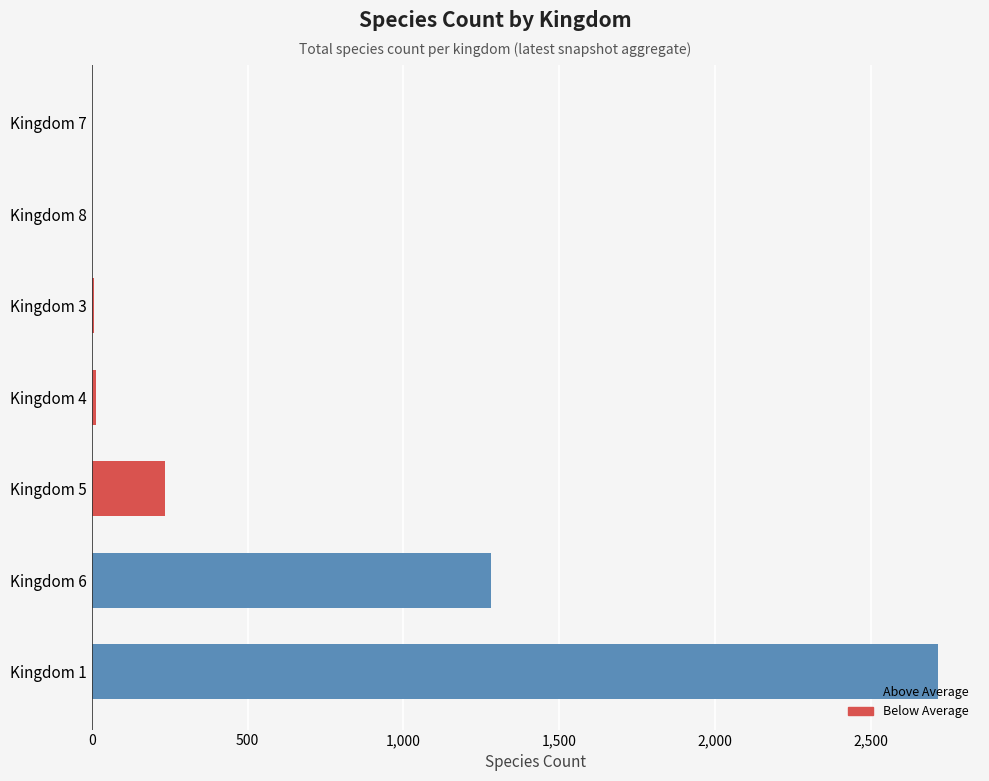

Where is the data nearest to the value 1357?

Kingdom 6